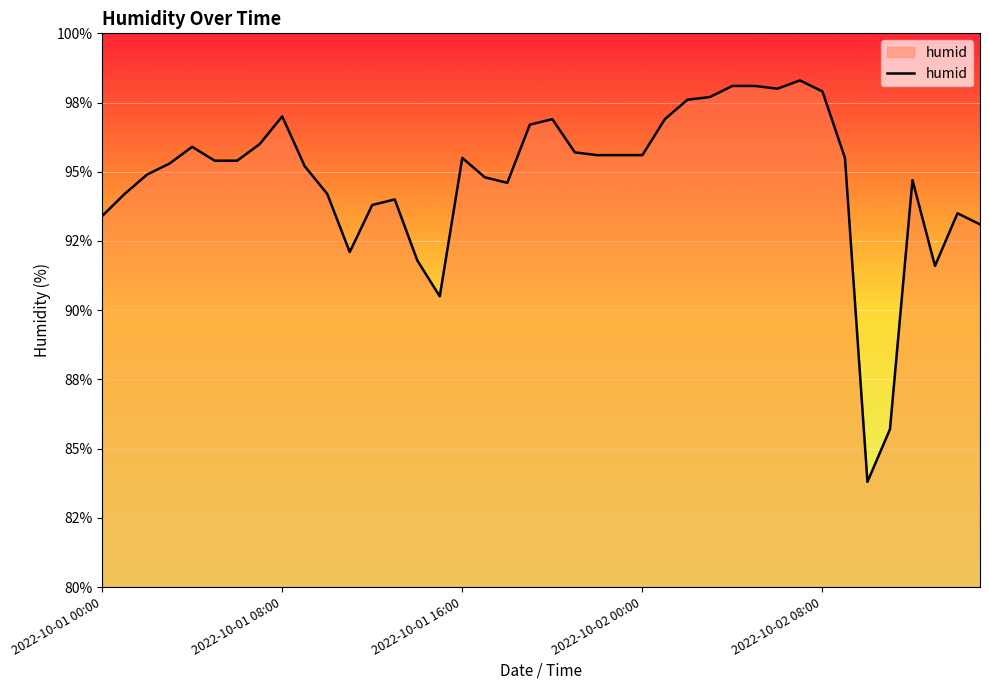

What is the label of the 30th point from the right?

10